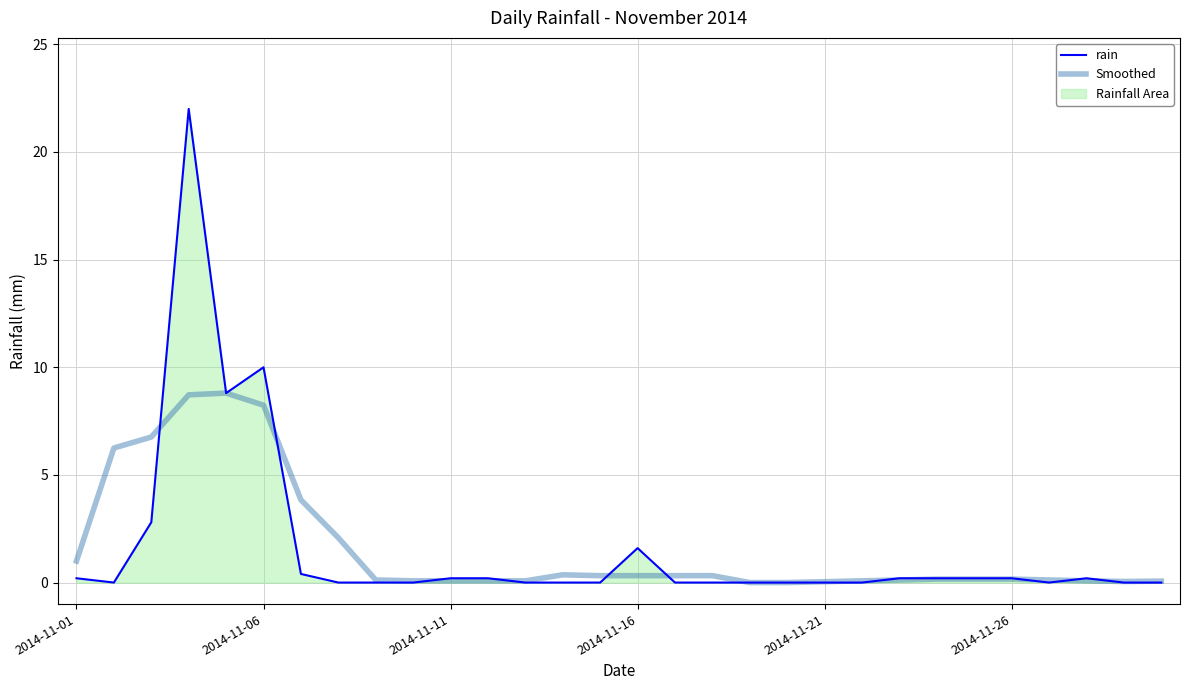

How many values in the Smoothed series exceed 0?

28